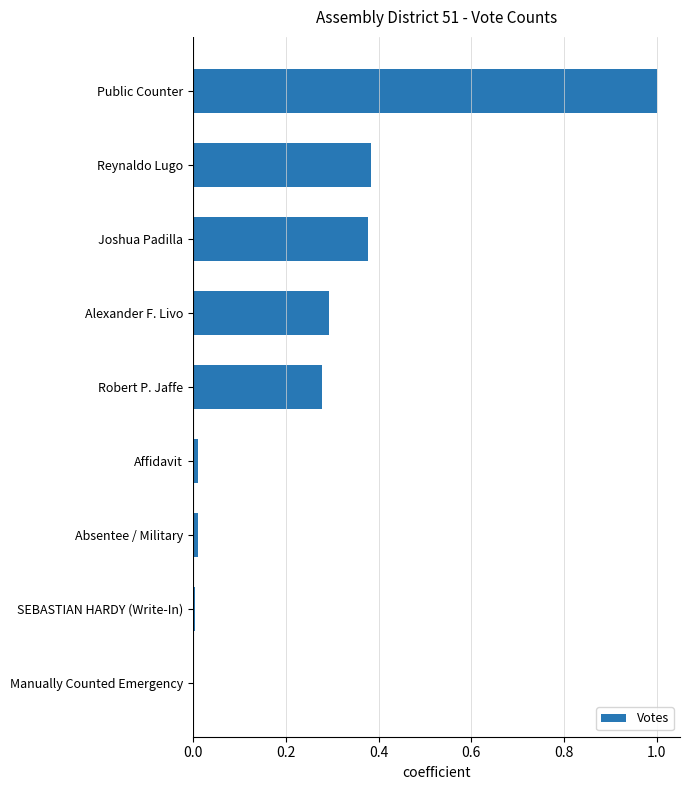

Which label corresponds to the largest value in the chart?

Public Counter